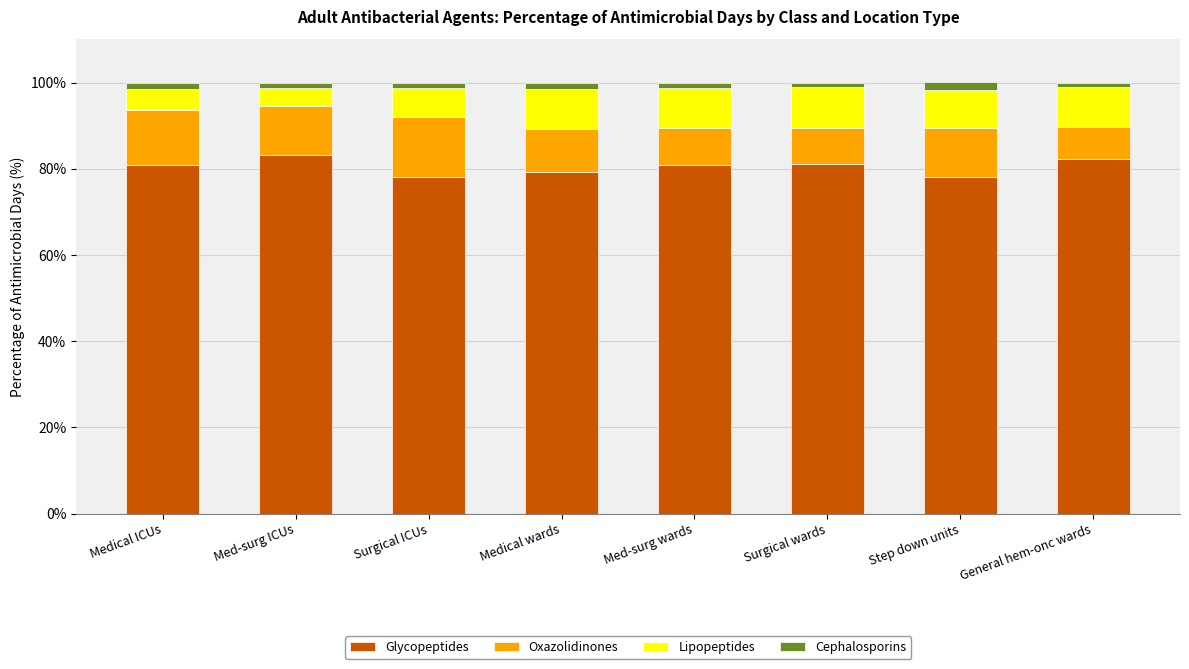

What is the average value of the Glycopeptides series?

80.5